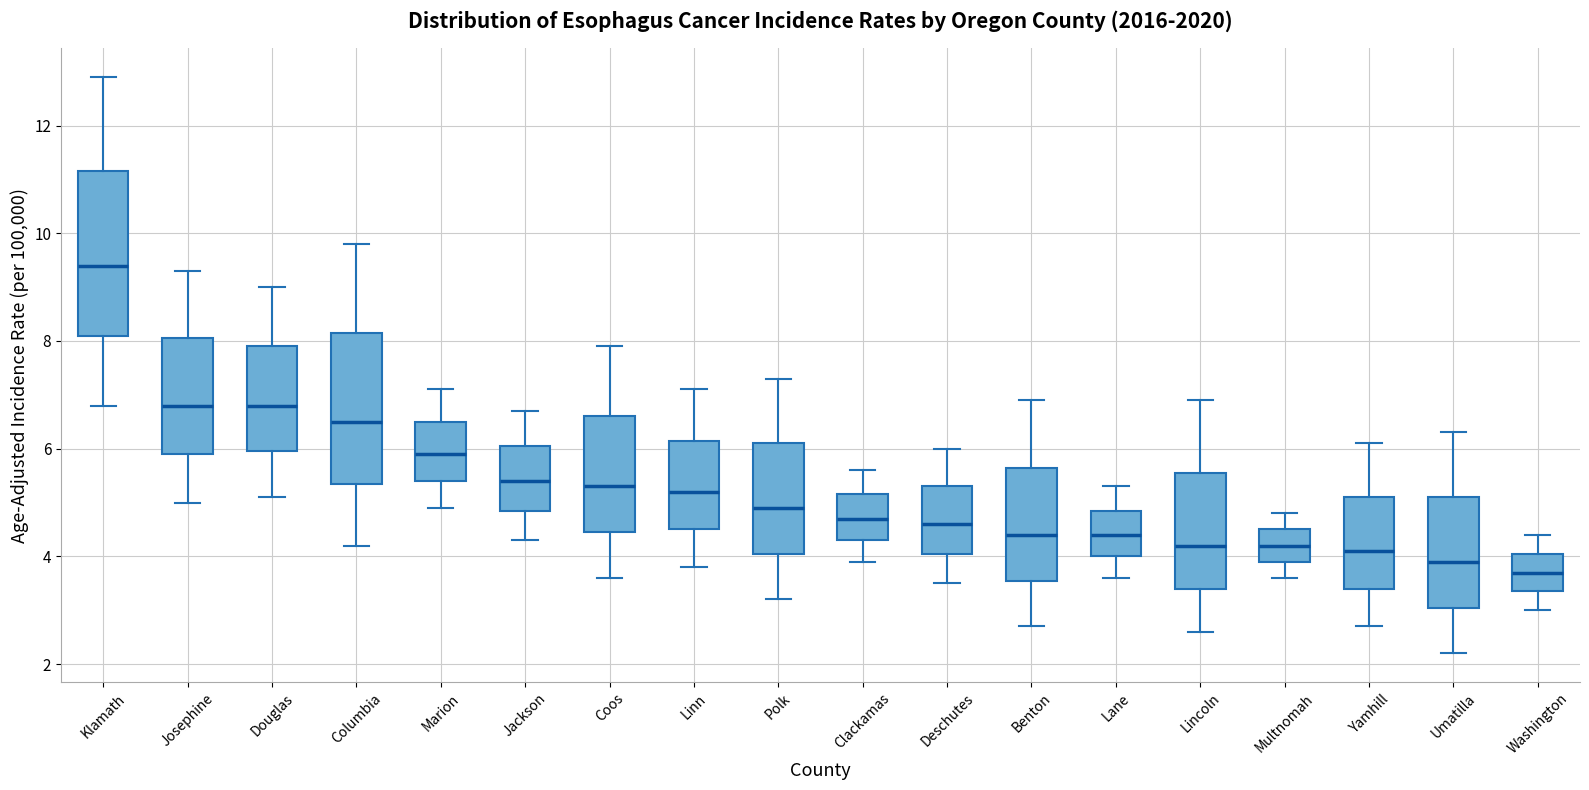

Which box's median line is the highest?

Klamath